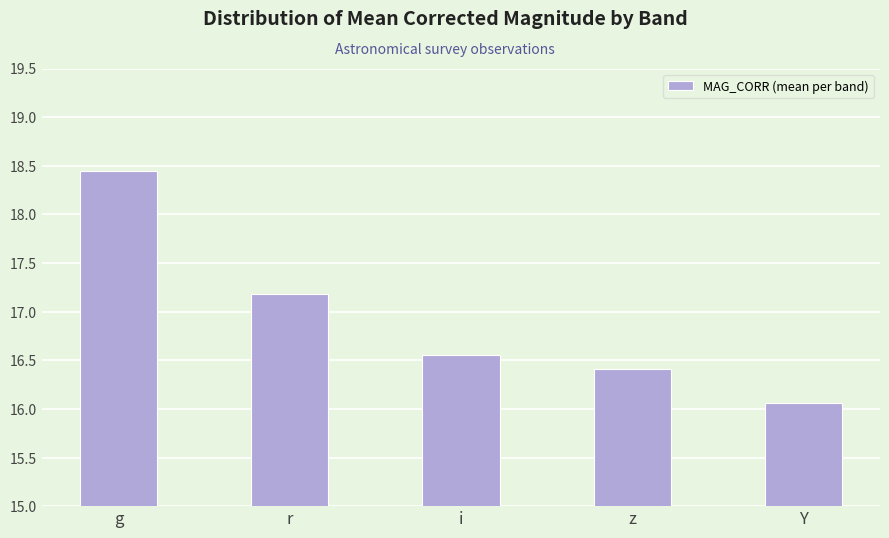

What is the change in value from g to i?

-1.9